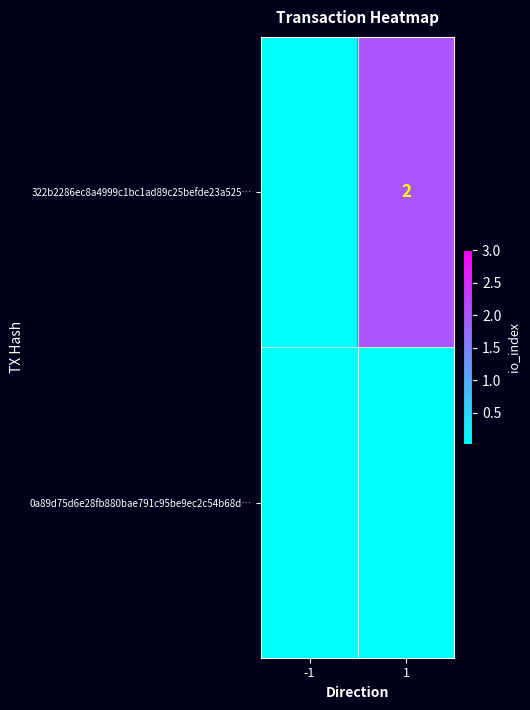

How many 322b2286ec8a4999c1bc1ad89c25befde23a525… values are between 0 and 2?

2